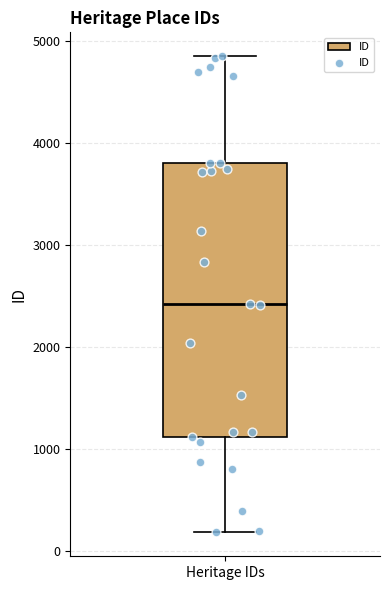

Where is the lower edge of the box for Heritage IDs on the y-axis? The values are not printed on the chart, so give them approximately, as read against the axis.

1100